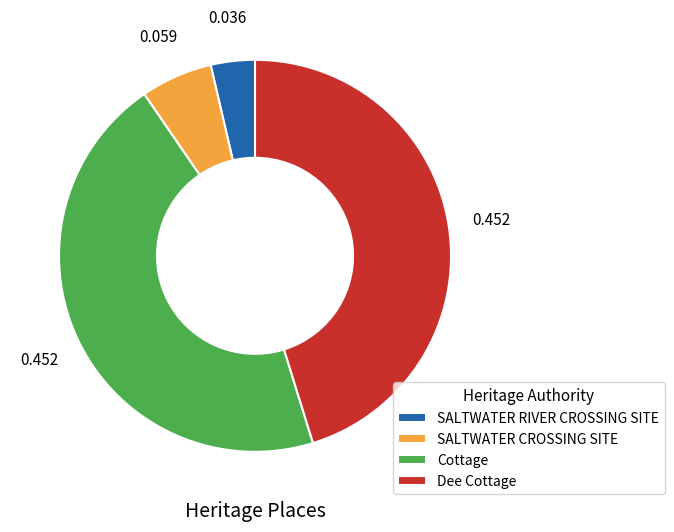

Does SALTWATER CROSSING SITE represent more than half of the total?

No